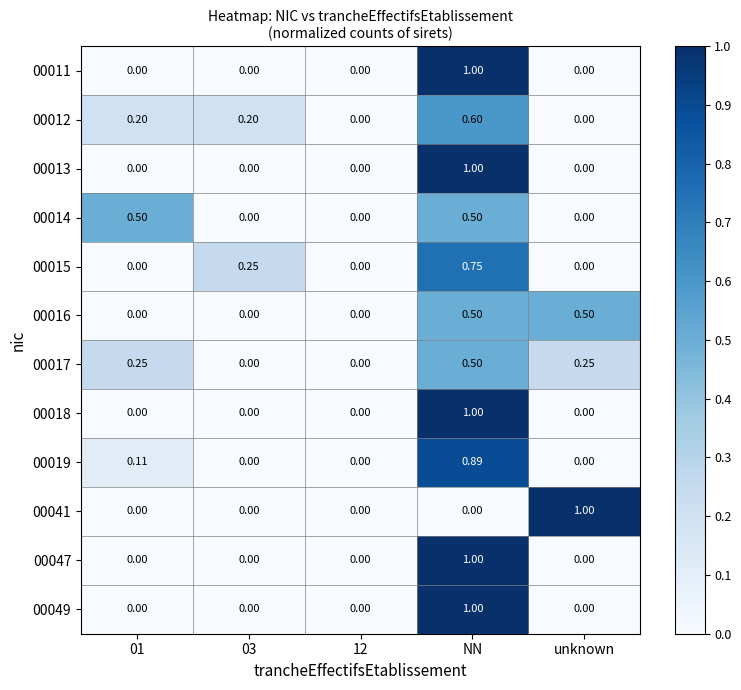

Is the value of 00014 at 01 greater than the value of 00049 at 01?

Yes